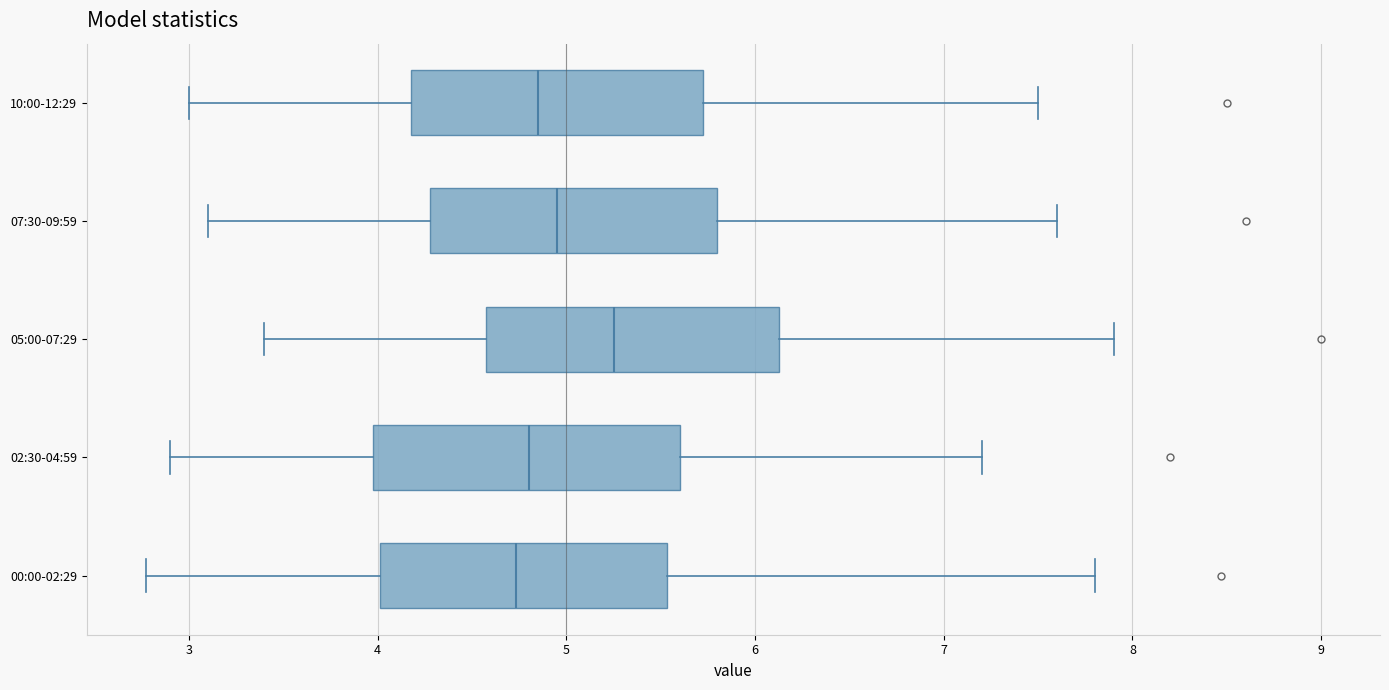

Where does the median line of the box for 02:30-04:59 sit on the x-axis? The values are not printed on the chart, so give them approximately, as read against the axis.

4.8